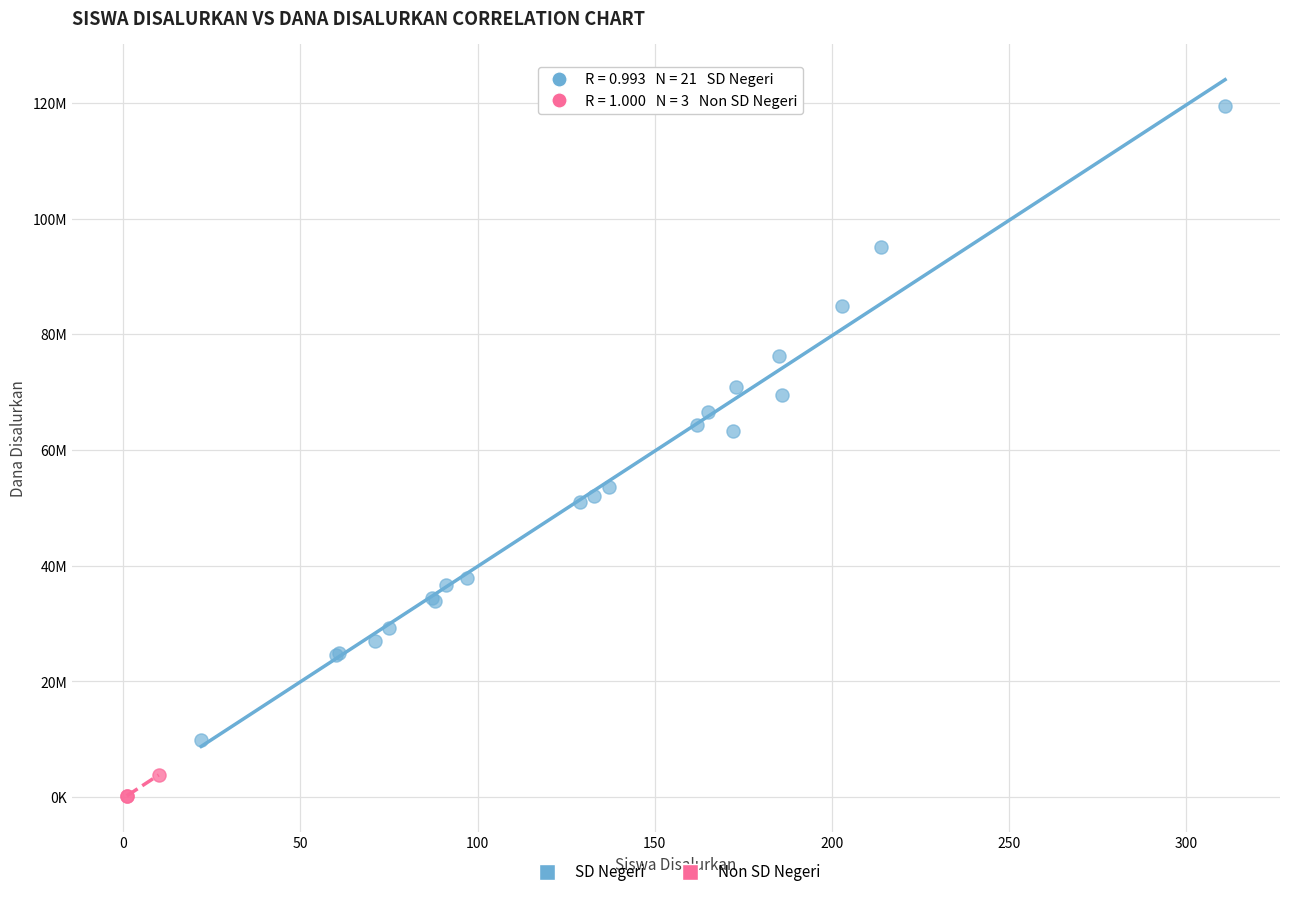

What are all the series names shown in the legend?

SD Negeri, Non SD Negeri